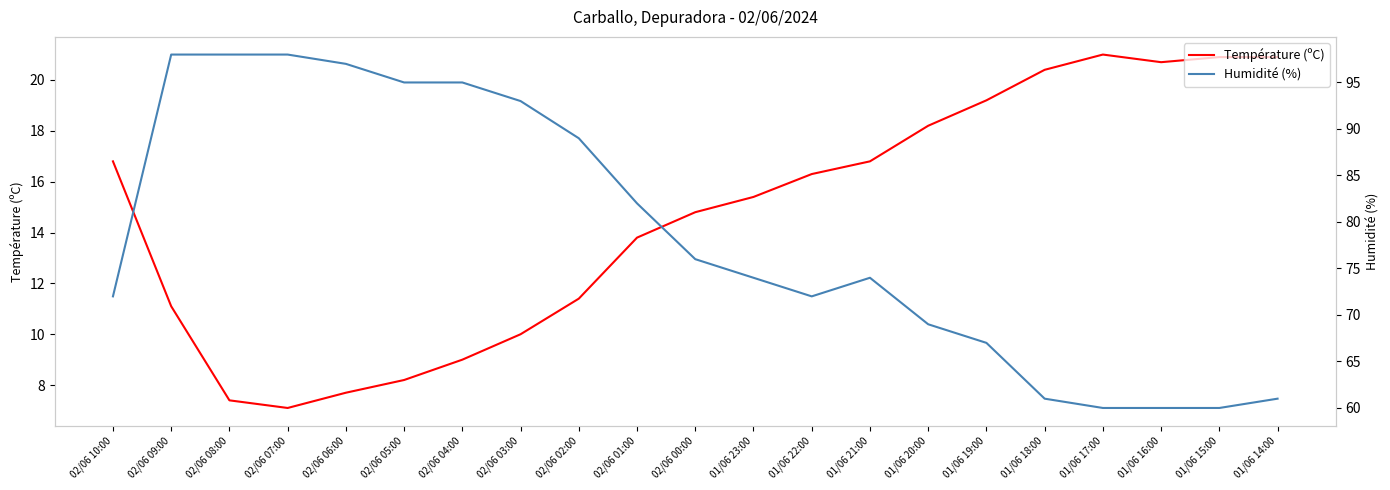

In Humidité (%), how many points are higher than both neighbors (excluding endpoints)?

1